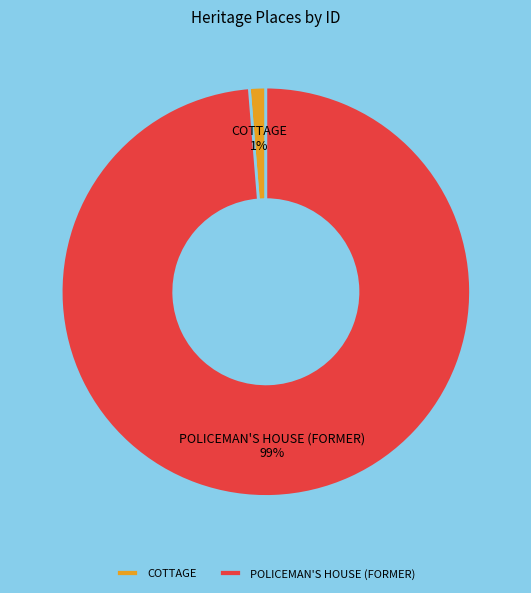

Is the sum of POLICEMAN'S HOUSE (FORMER) and COTTAGE greater than half?

Yes